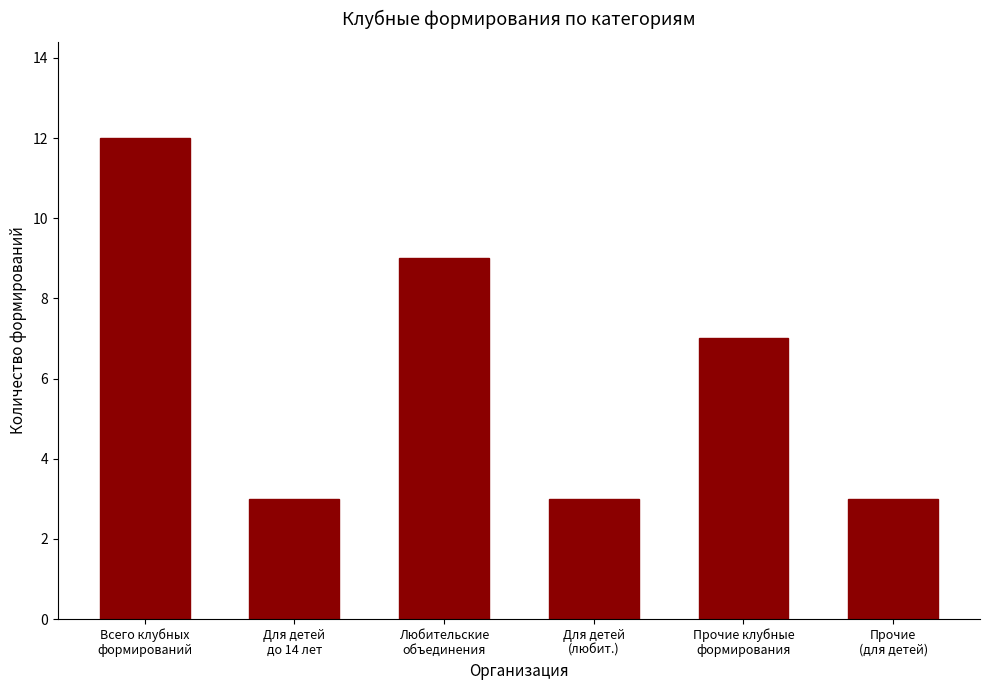

Which has a higher value, Всего клубных
формирований or Для детей
(любит.)?

Всего клубных
формирований